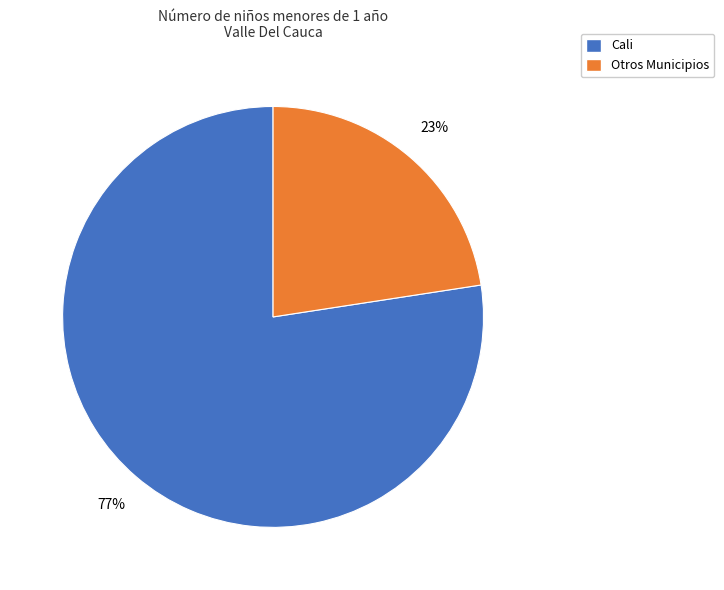

Does any single category account for the majority?

Yes